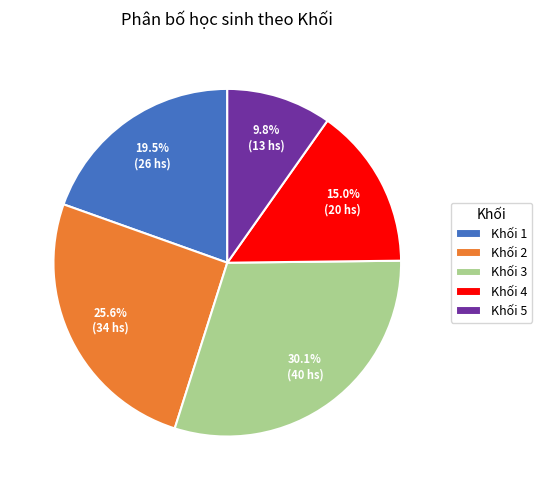

Which has a higher value, Khối 4 or Khối 1?

Khối 1